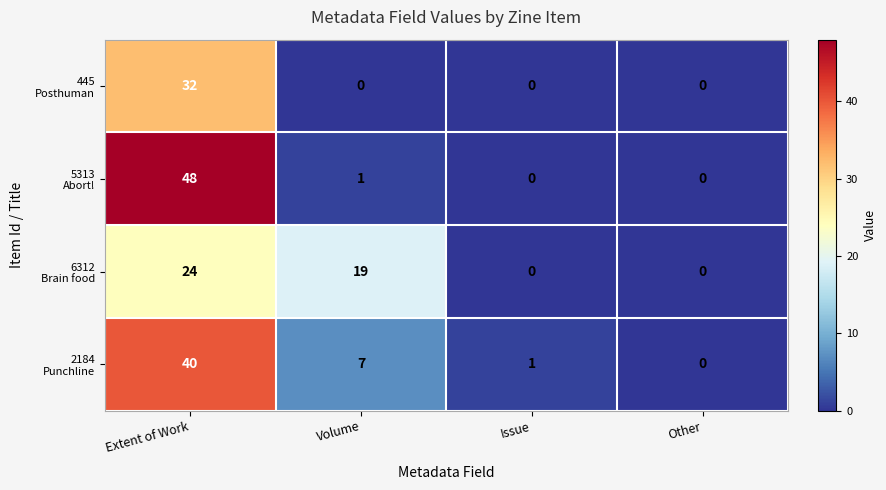

What is the spread (max minus min) of values at Extent of Work?

24